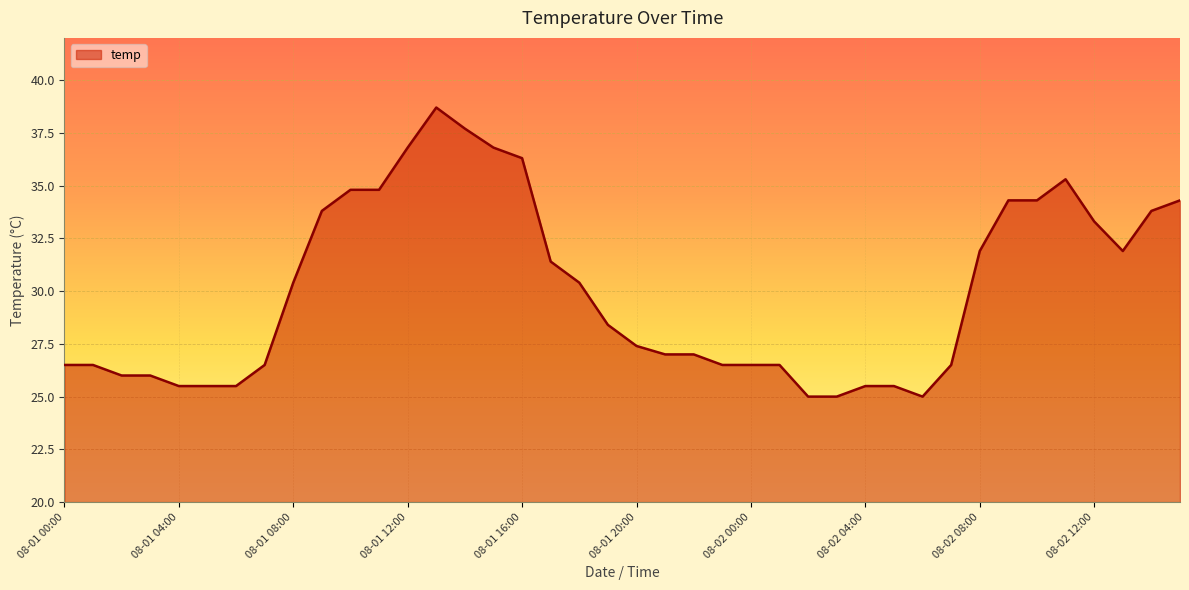

How many categories are shown in the chart?

40